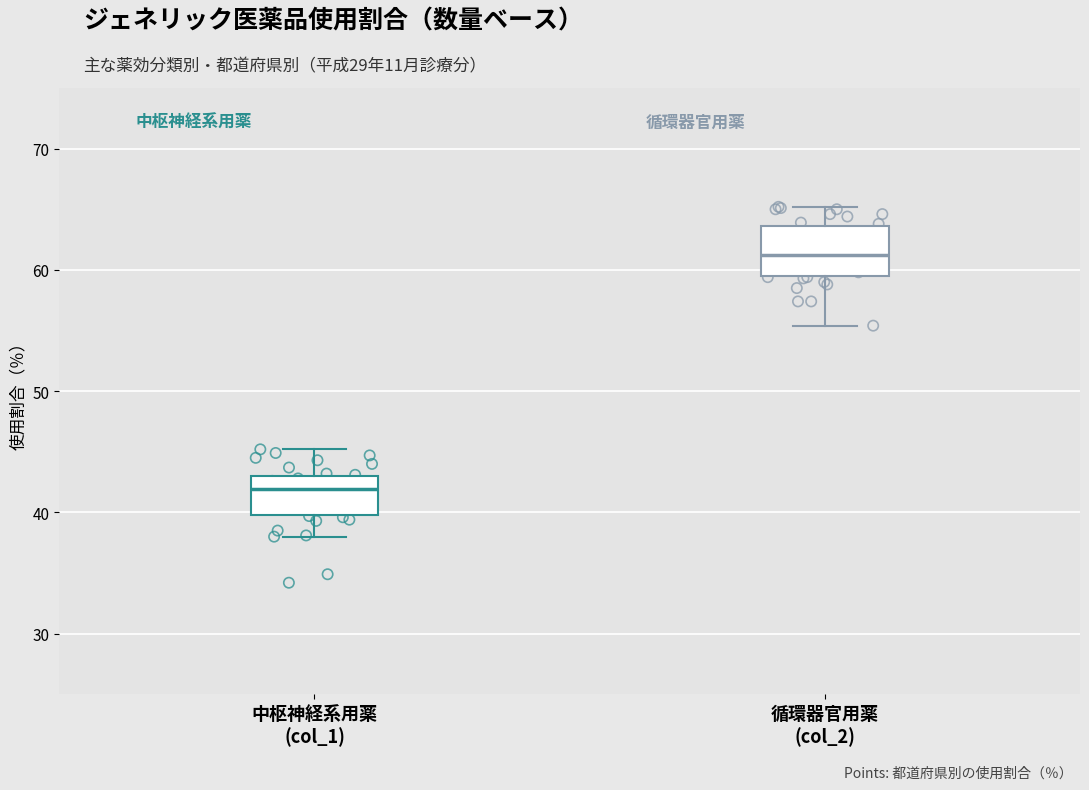

Reading left to right, read every box against the y-axis: the position of its median line, the range the box covers, and the ends of its whiskers. The values are not printed on the chart, so give them approximately, as read against the axis.

中枢神経系用薬 (col_1): median 42, box 40 to 43, whiskers 38 to 45
循環器官用薬 (col_2): median 61, box 60 to 64, whiskers 55 to 65